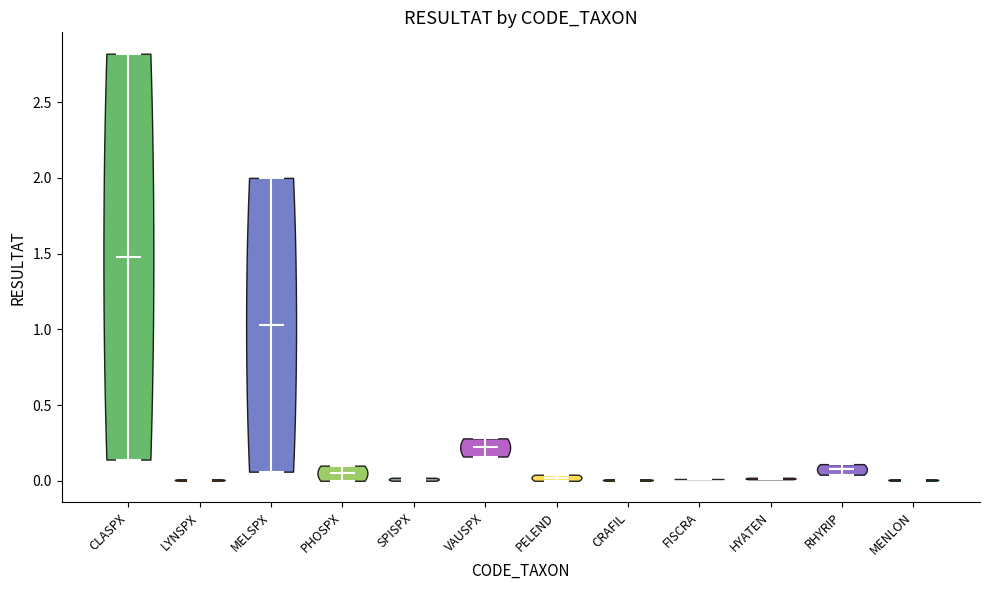

Reading left to right, read every violin against the y-axis: where its median line is, and the lowest and highest points it reaches. The values are not printed on the chart, so give them approximately, as read against the axis.

CLASPX: median line 1.50, lowest point 0.15, highest point 2.80
LYNSPX: median line 0.00, lowest point 0.00, highest point 0.00
MELSPX: median line 1.05, lowest point 0.05, highest point 2.00
PHOSPX: median line 0.05, lowest point 0.00, highest point 0.10
SPISPX: median line 0.00, lowest point 0.00, highest point 0.00
VAUSPX: median line 0.20, lowest point 0.15, highest point 0.30
PELEND: median line 0.00, lowest point 0.00, highest point 0.05
CRAFIL: median line 0.00, lowest point 0.00, highest point 0.00
FISCRA: median line 0.00, lowest point 0.00, highest point 0.00
HYATEN: median line 0.00, lowest point 0.00, highest point 0.00
RHYRIP: median line 0.10, lowest point 0.05, highest point 0.10
MENLON: median line 0.00, lowest point 0.00, highest point 0.00